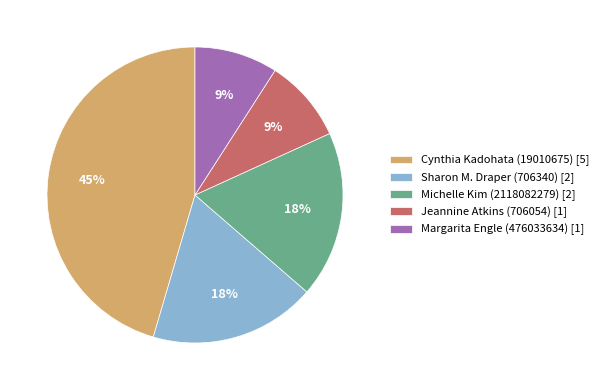

Does any single category account for the majority?

No